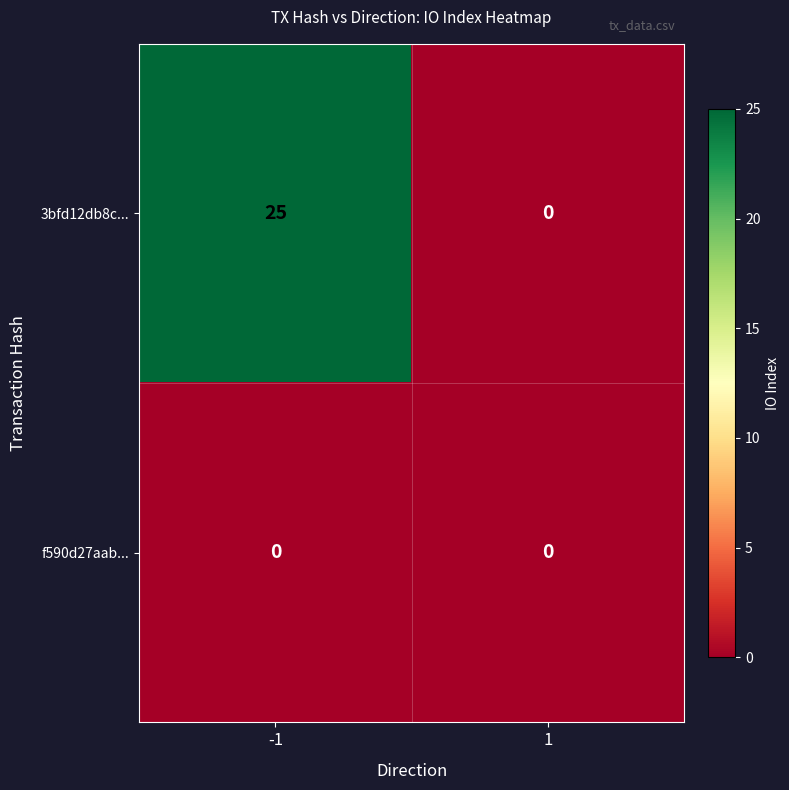

What is the maximum value for 3bfd12db8c...?

25